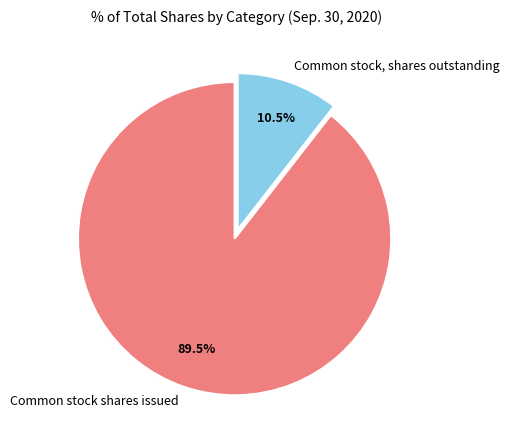

How many slices are in this pie chart?

2